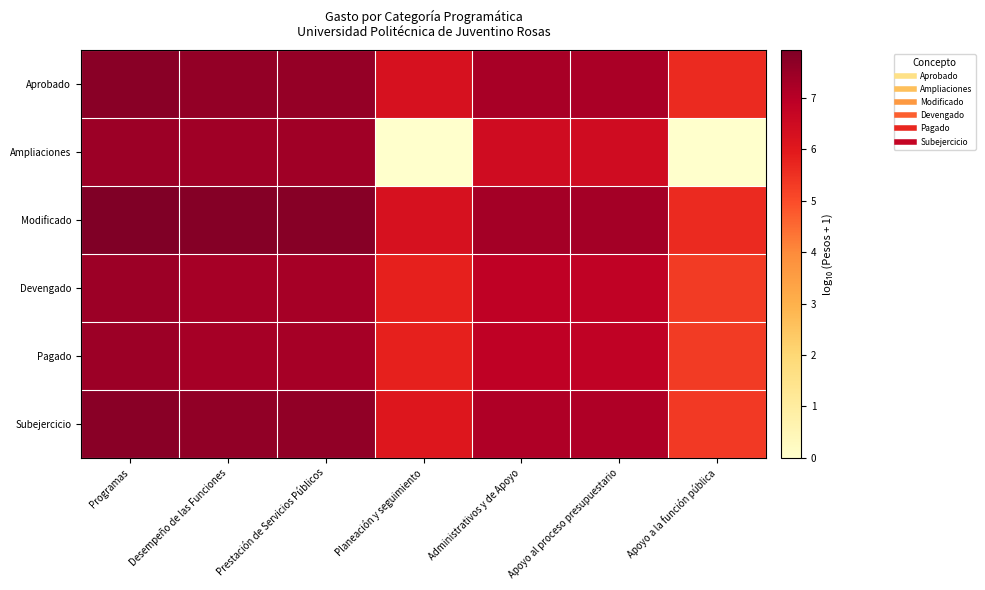

Which series has the largest range (max minus min)?

Ampliaciones